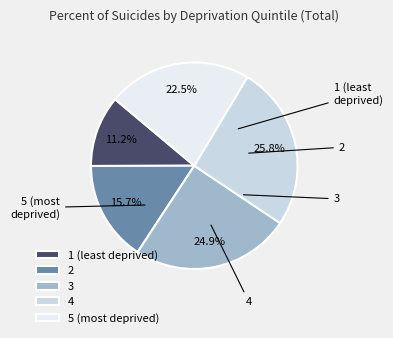

What percentage is the 3 slice, to the nearest percent?

25%